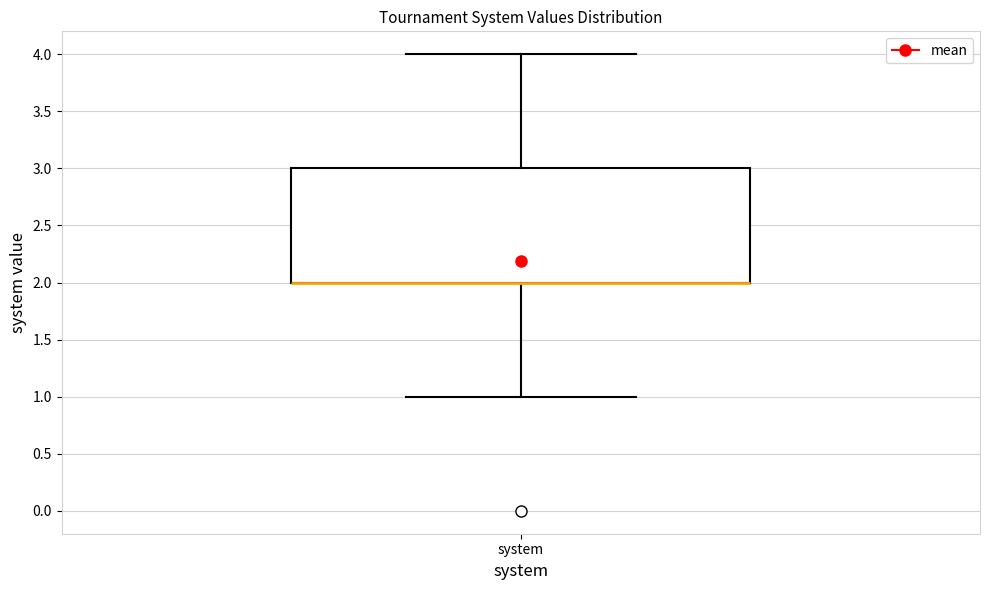

Where does the lower whisker of the box for system end on the y-axis? The values are not printed on the chart, so give them approximately, as read against the axis.

1